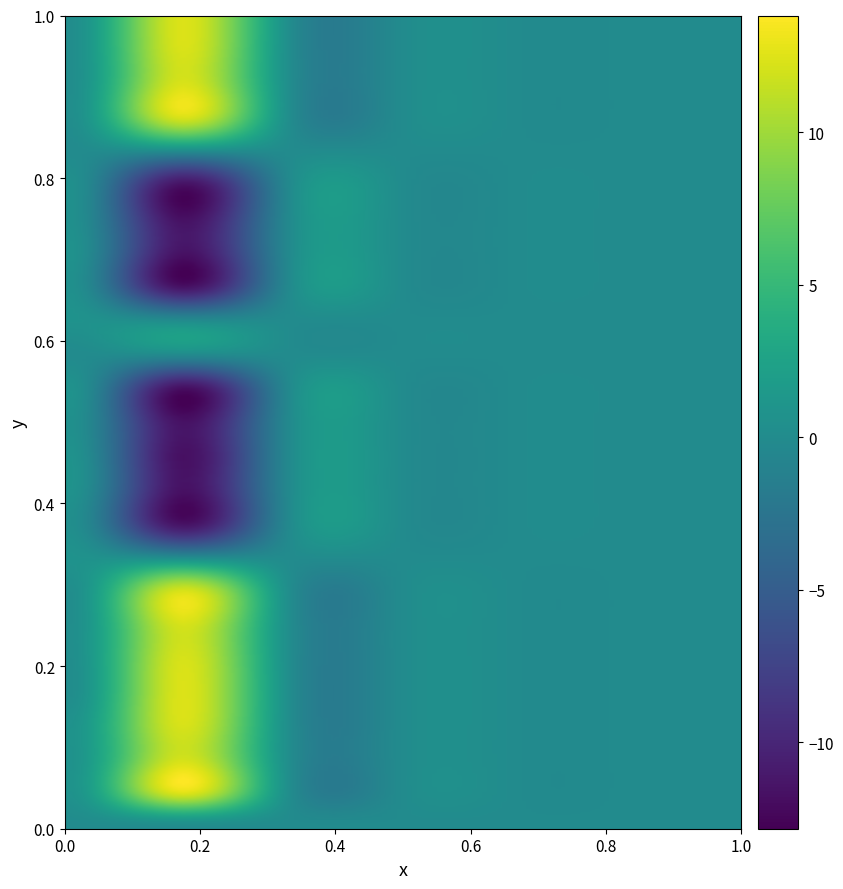

The 14 series shows 0.0 at 1. True or false?

True